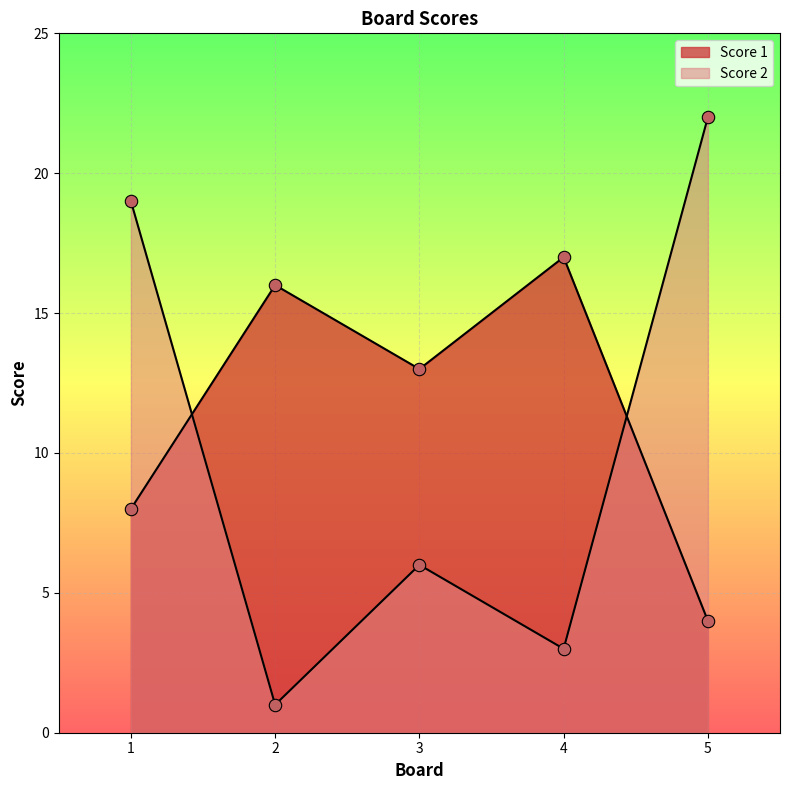

What is the total value across all series at 1?

27